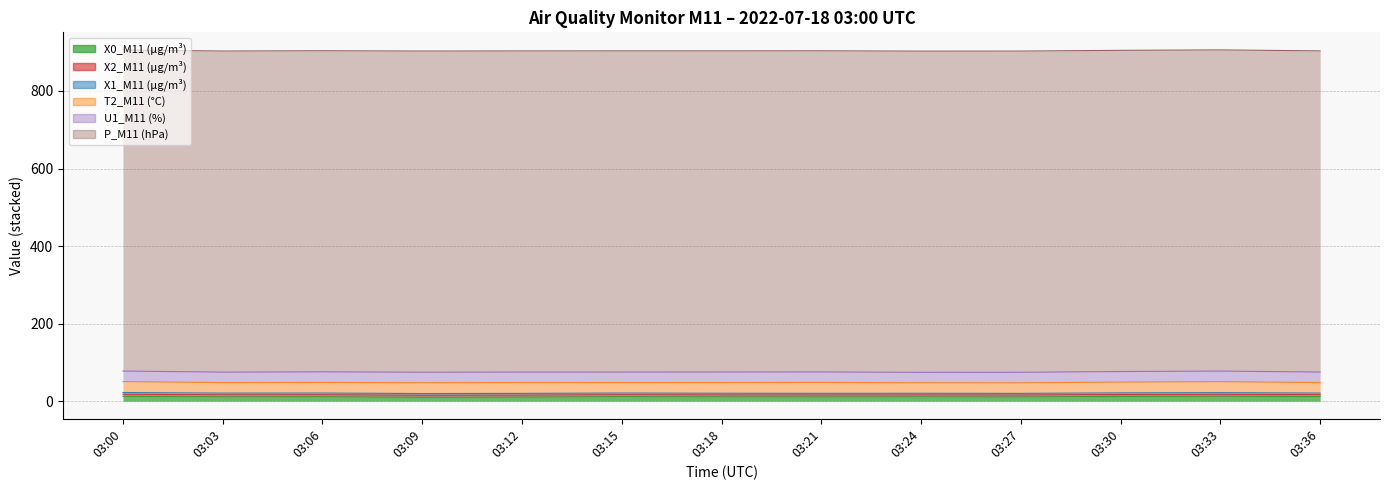

At which category does T2_M11 (°C) reach its first local valley?

03:03